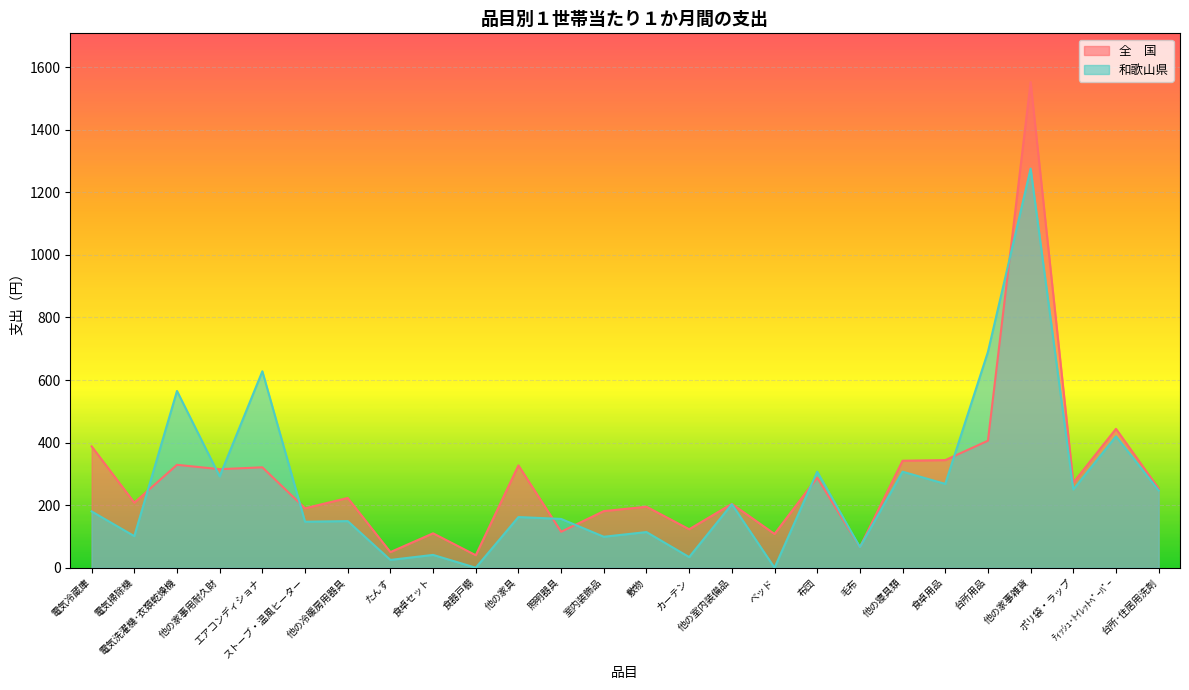

Is it true that 全　国 equals 123 at カーテン?

True